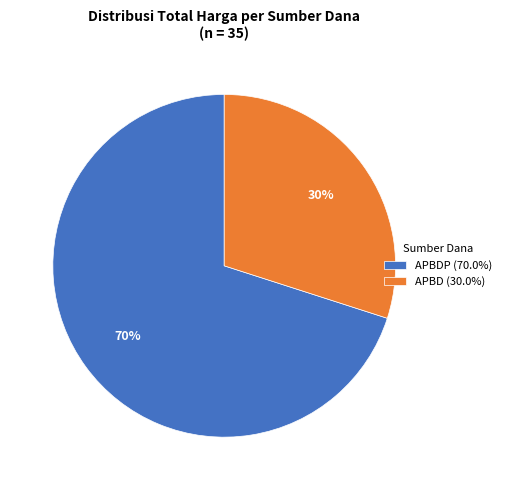

What is the ratio of the value at APBDP (70.0%) to the value at APBD (30.0%)?

2.3